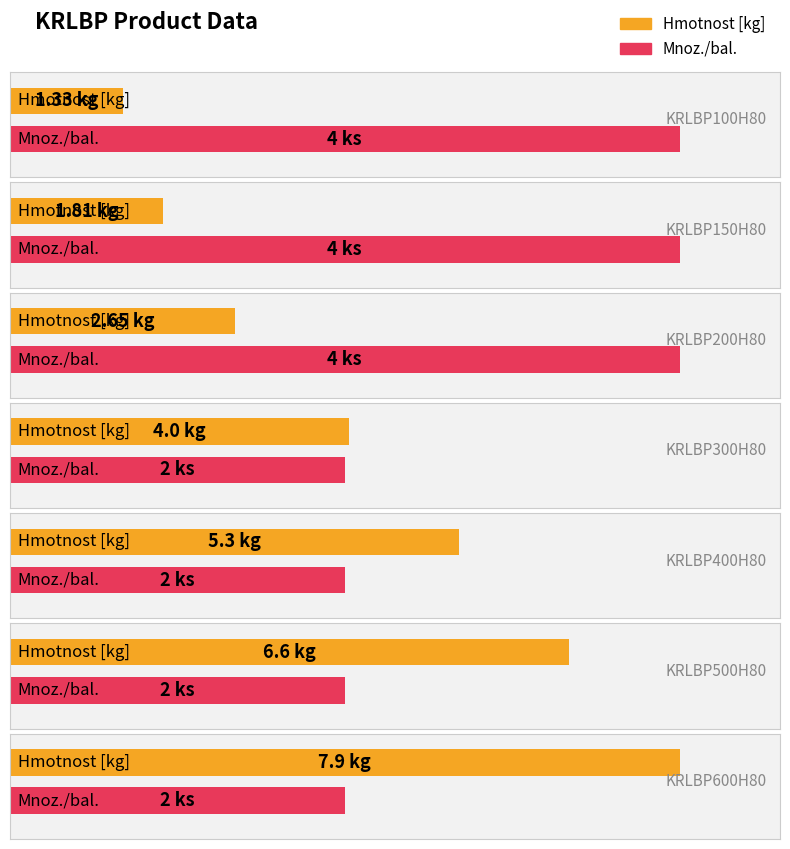

How many categories are shown in the chart?

7